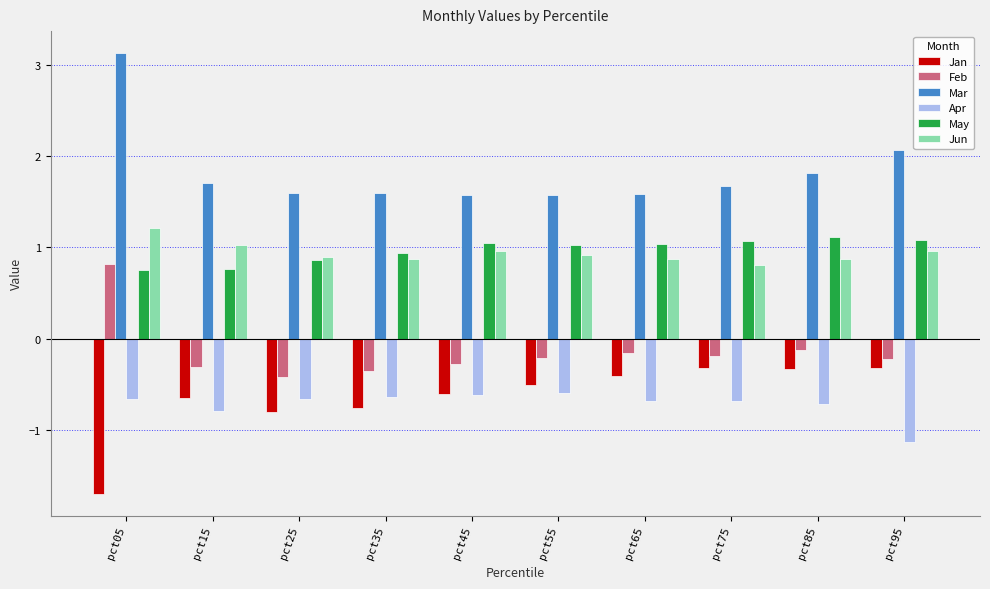

At which category is the sum across all series the highest?

pct05